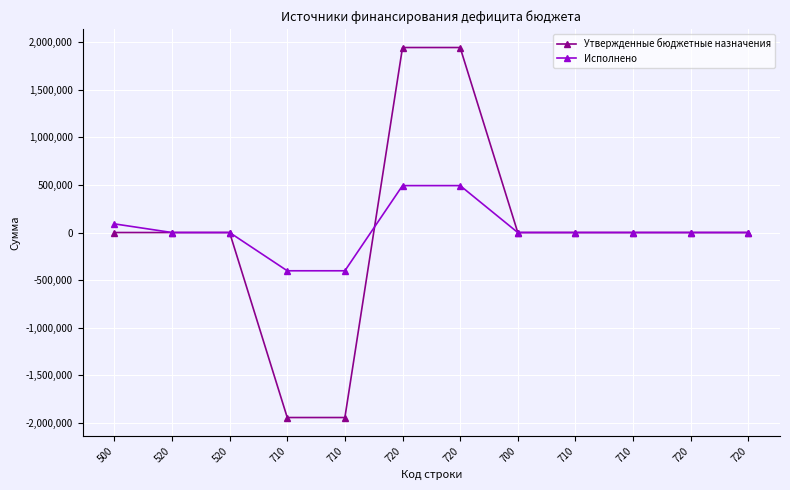

Rank the series by their maximum value, from lowest to highest.

Исполнено, Утвержденные бюджетные назначения